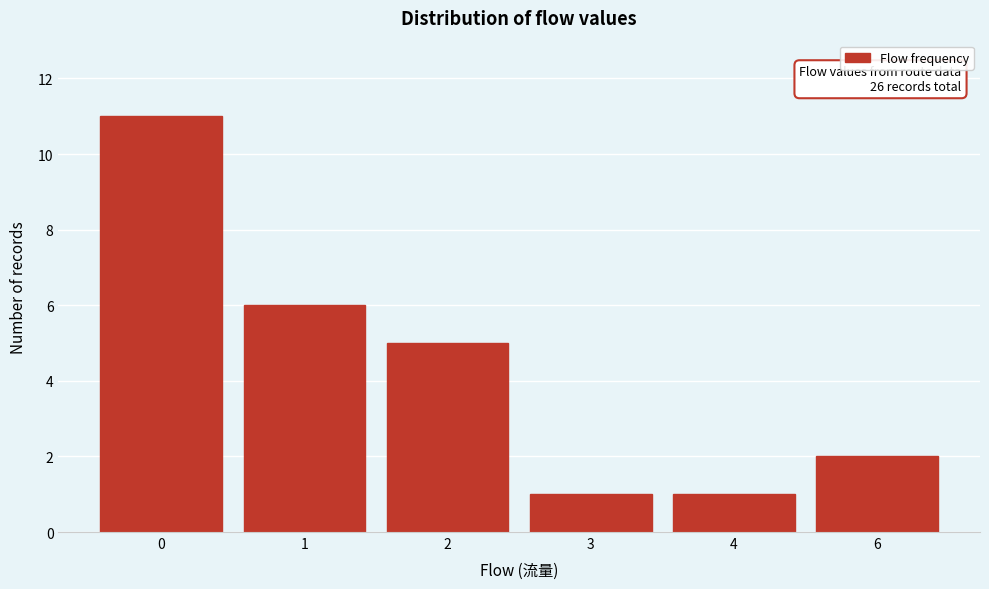

Reading right to left, extract all data points from this chart.

6=2	4=1	3=1	2=5	1=6	0=11